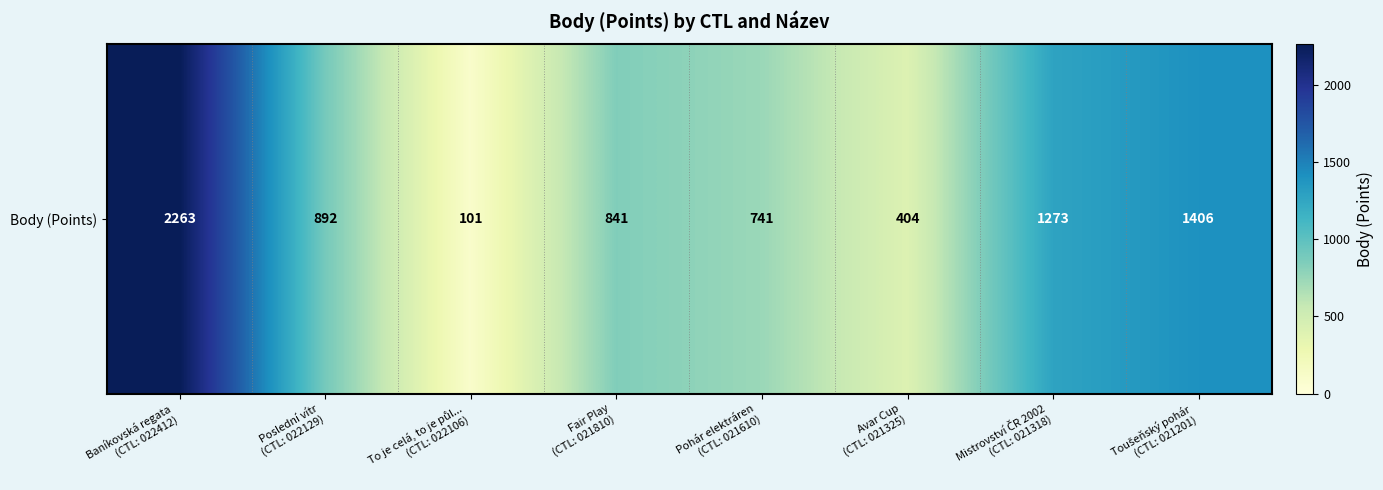

True or false: the data shows 2263 at Baníkovská regata
(CTL: 022412).

True